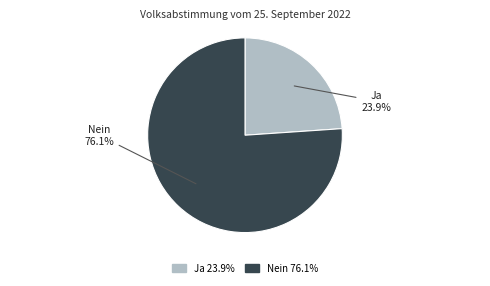

What is the ratio of the value at Ja to the value at Nein?

0.3